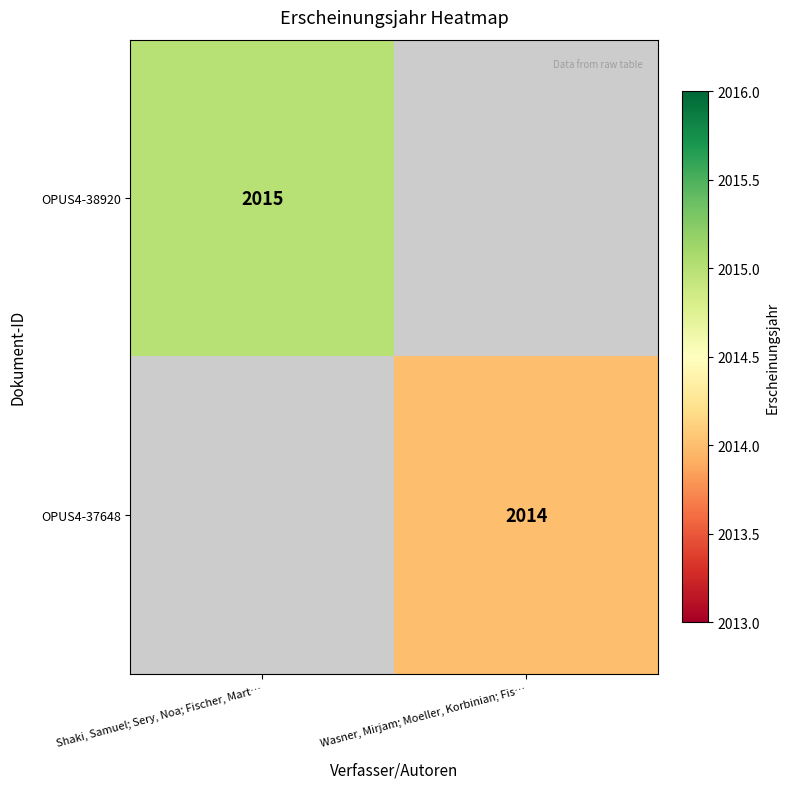

True or false: OPUS4-37648 has a value of 417 at Wasner, Mirjam; Moeller, Korbinian; Fis….

False